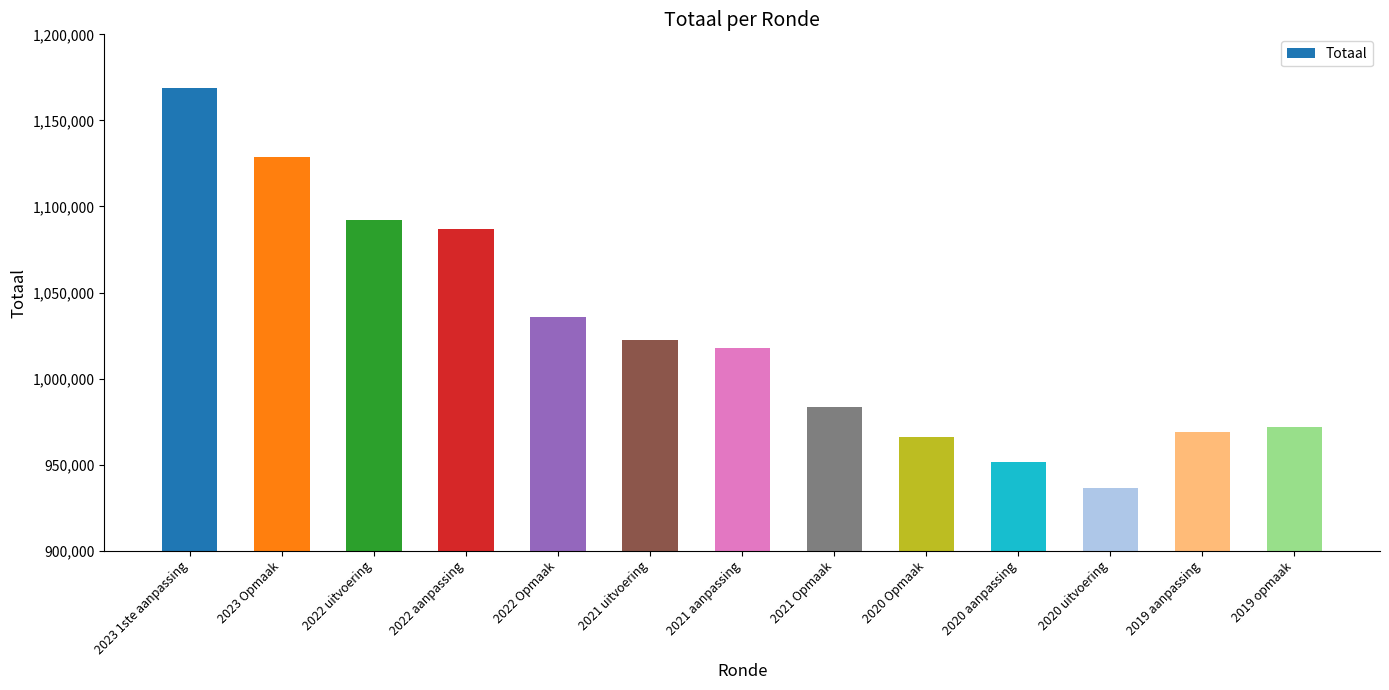

What is the difference between the maximum and second lowest values?

217229